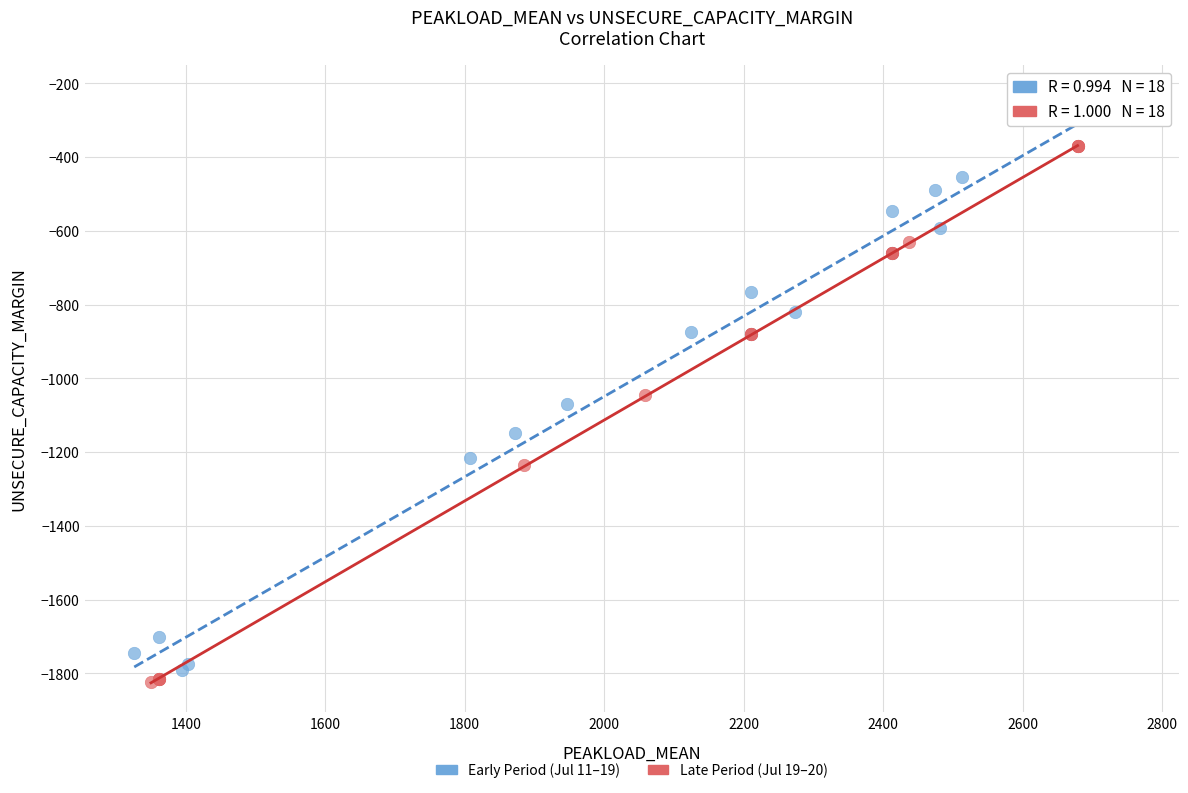

Which series contains the highest Y value?

Early Period (Jul 11–19)